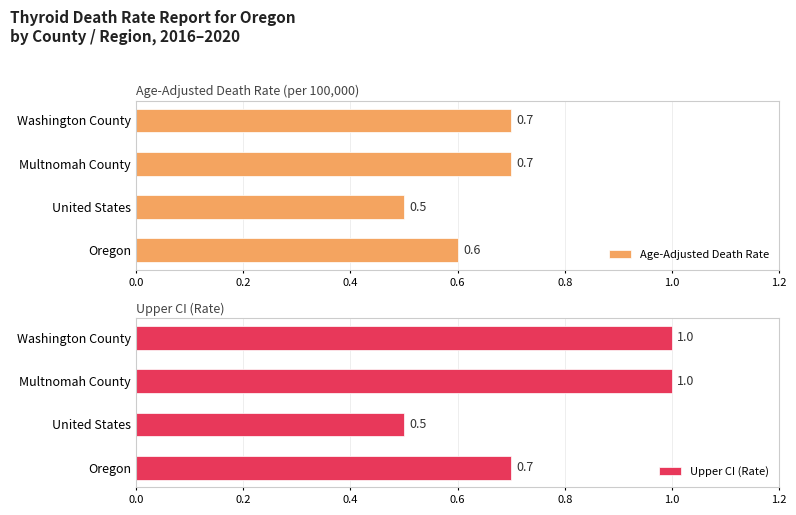

Which category has the lowest value in the Upper CI (Rate) series?

United States